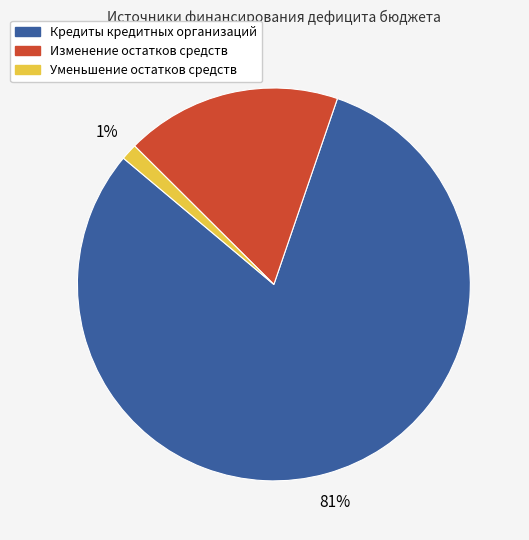

Which slice represents more than half of the pie?

Кредиты кредитных организаций